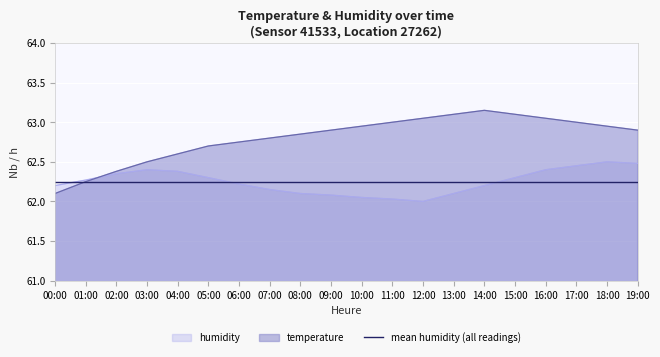

Where do humidity and temperature first cross each other?

01:00 and 02:00